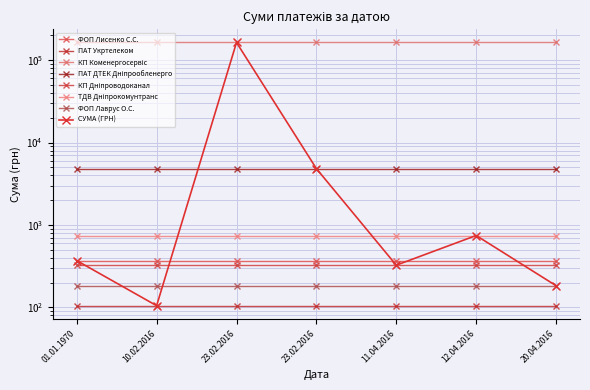

Reading right to left, extract all data points from this chart.

20.04.2016=183.8	12.04.2016=745.8	11.04.2016=325.4	23.02.2016=4830.0	23.02.2016=163539.9	10.02.2016=105.1	01.01.1970=370.0